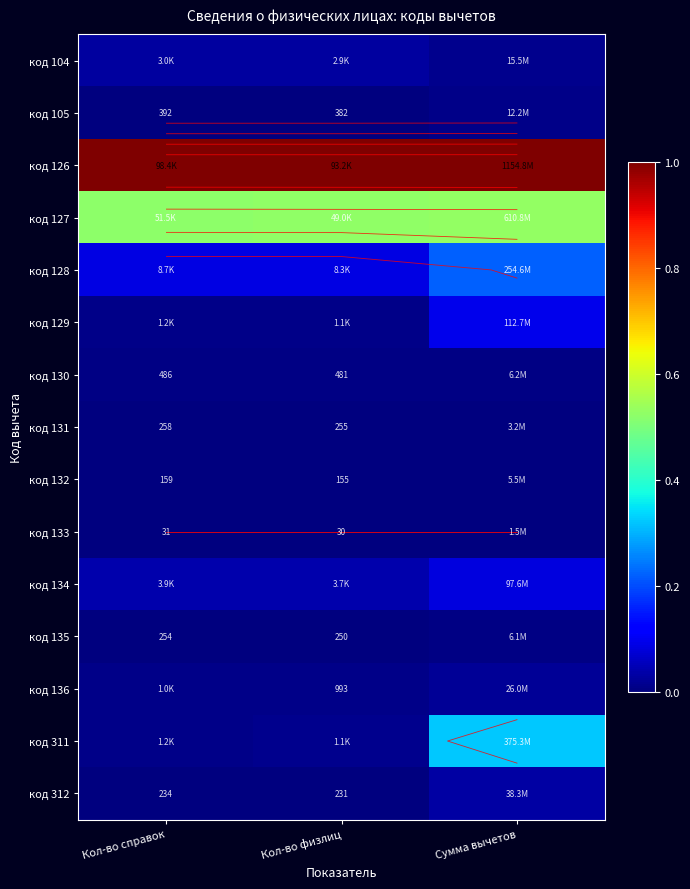

Is it true that код 131 equals 0.0 at Сумма вычетов?

True